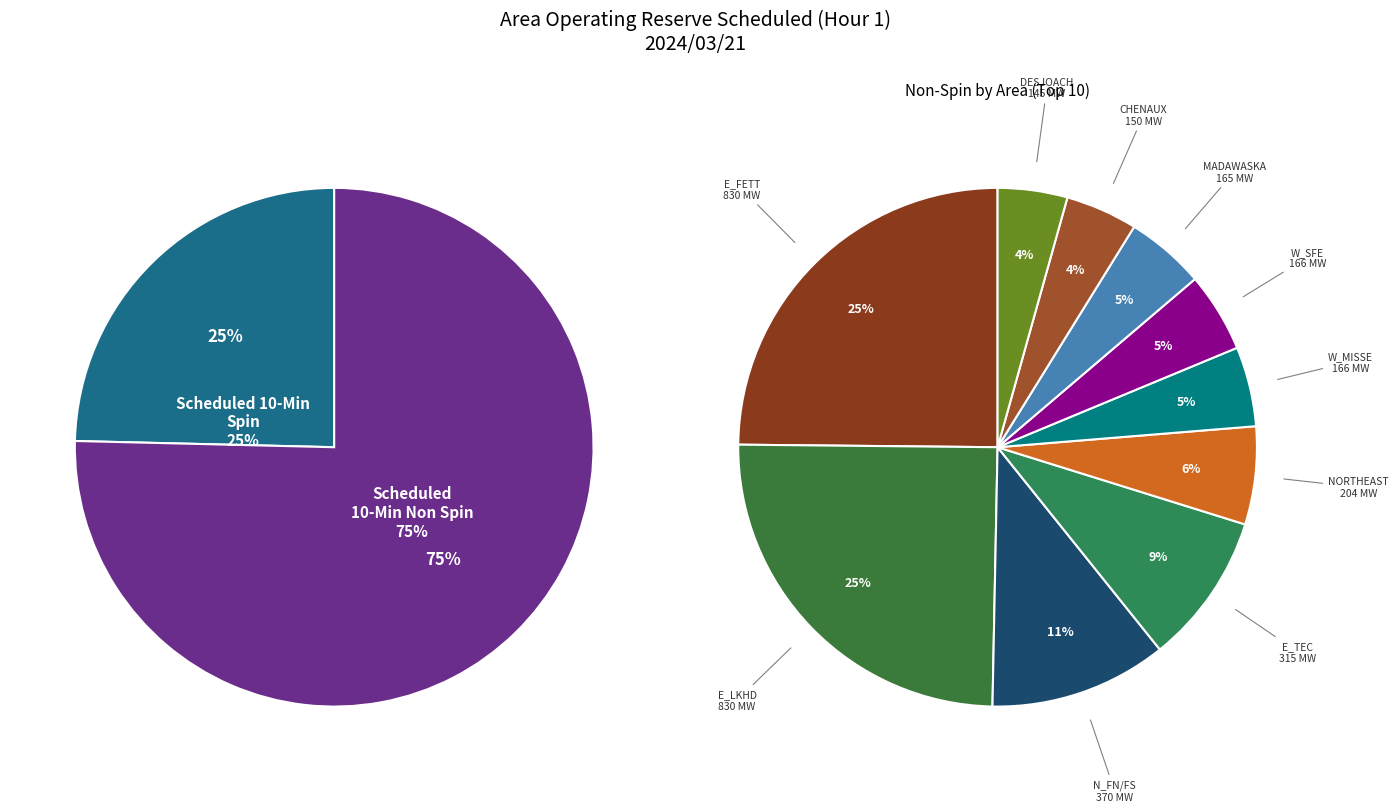

What is the difference between the highest and lowest values at N_FN/FS?

220